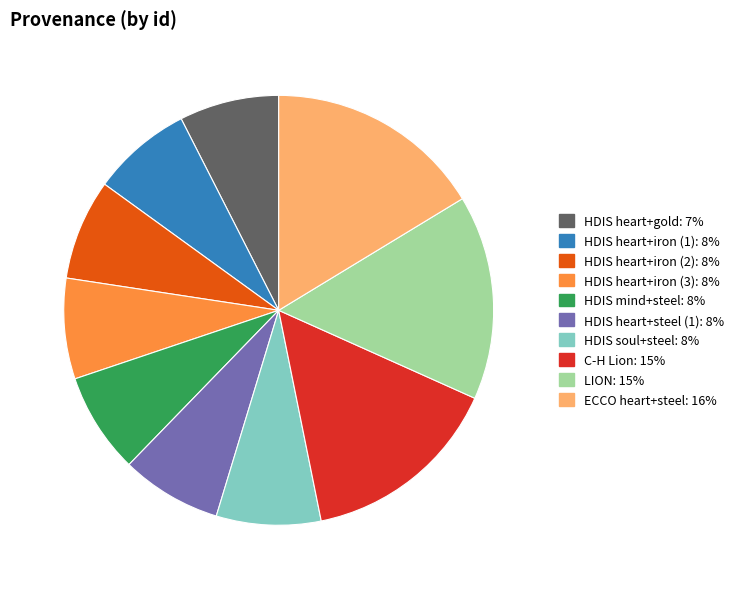

Do HDIS heart+iron (1): 8% and HDIS heart+iron (2): 8% together represent more than half of the pie?

No